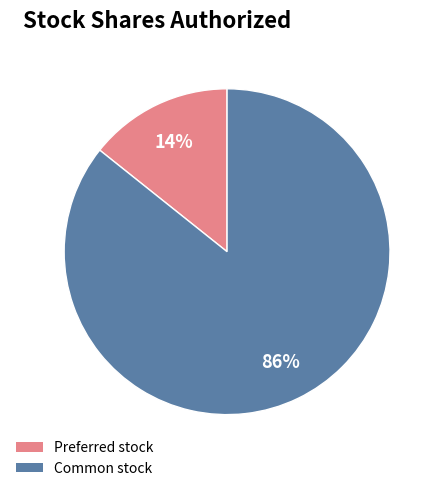

Count the number of slices in the pie.

2